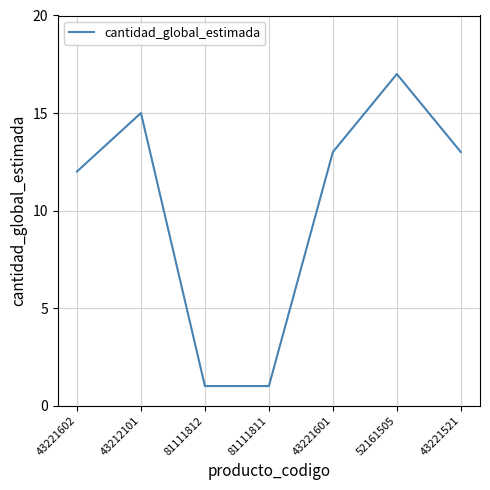

The chart shows a value of 17 at 52161505. True or false?

True